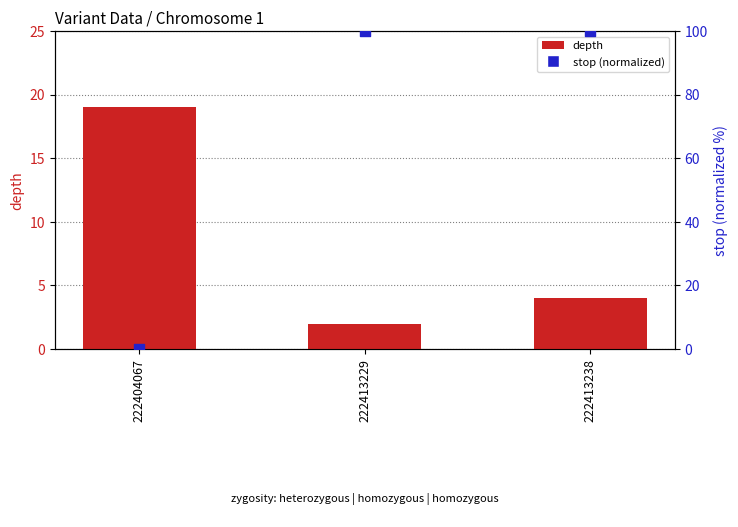

What is the total value across all series at 222413229?

101.9